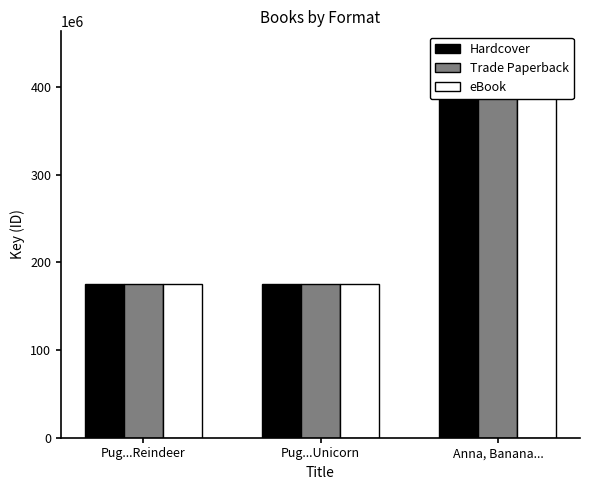

True or false: Trade Paperback has a value of 70552142 at Pug...Unicorn.

False